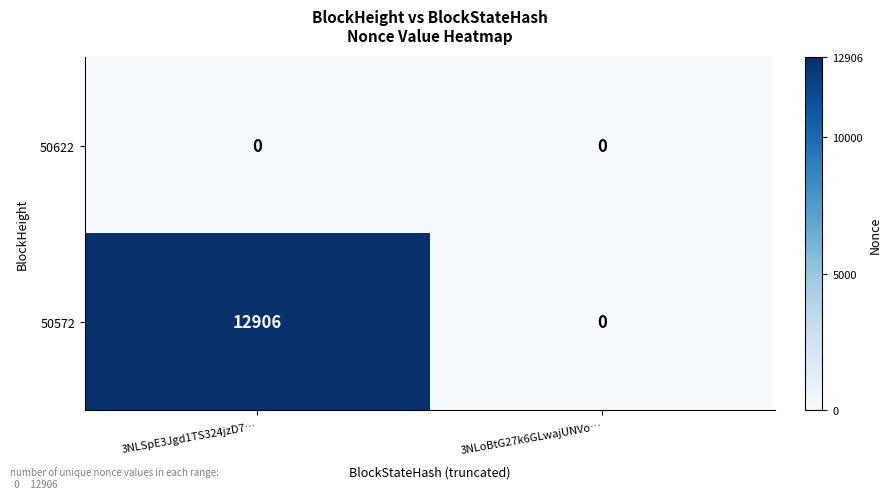

Read the 50572 value at 3NLSpE3Jgd1TS324jzD7…, to the nearest 100.

12900